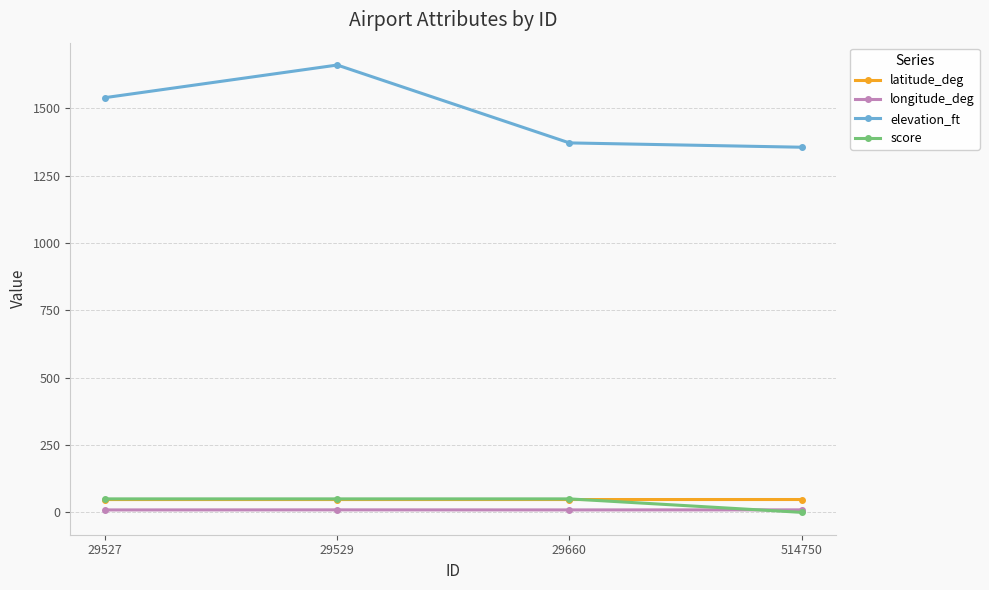

True or false: elevation_ft and latitude_deg cross at least once.

False